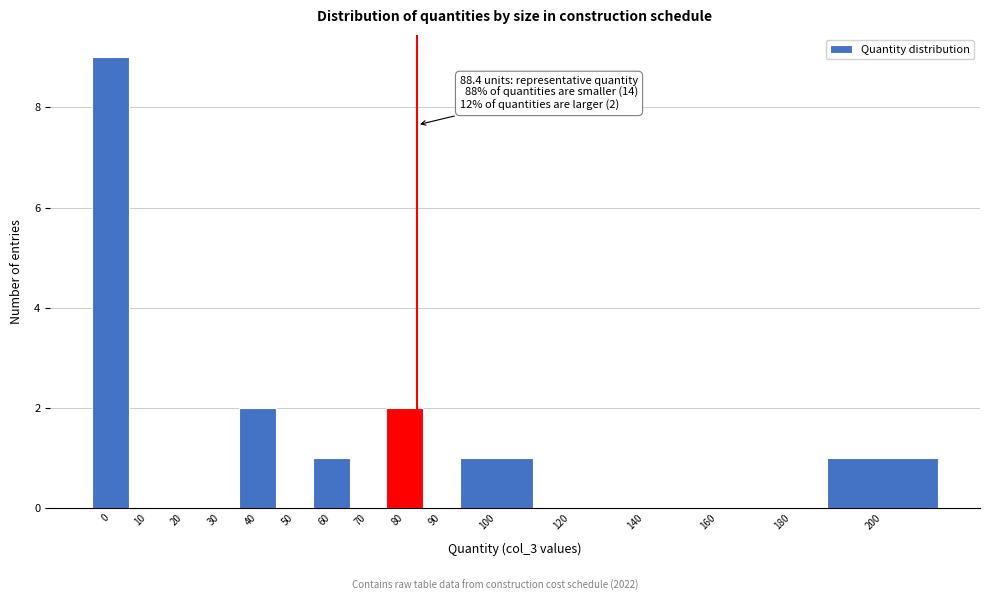

Reading left to right, extract all data points from this chart.

0=9	10=0	20=0	30=0	40=2	50=0	60=1	70=0	80=2	90=0	100=1	120=0	140=0	160=0	180=0	200=1